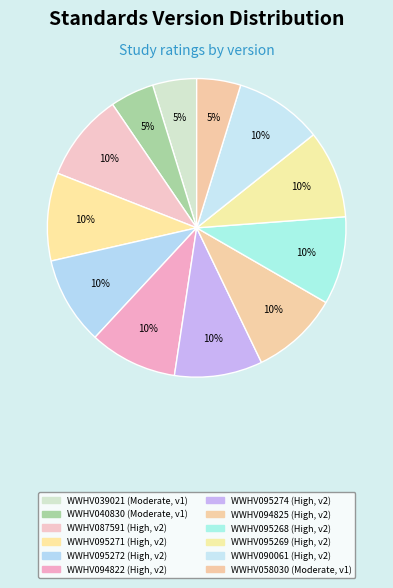

Does WWHV095271 account for over 50% of the chart?

No